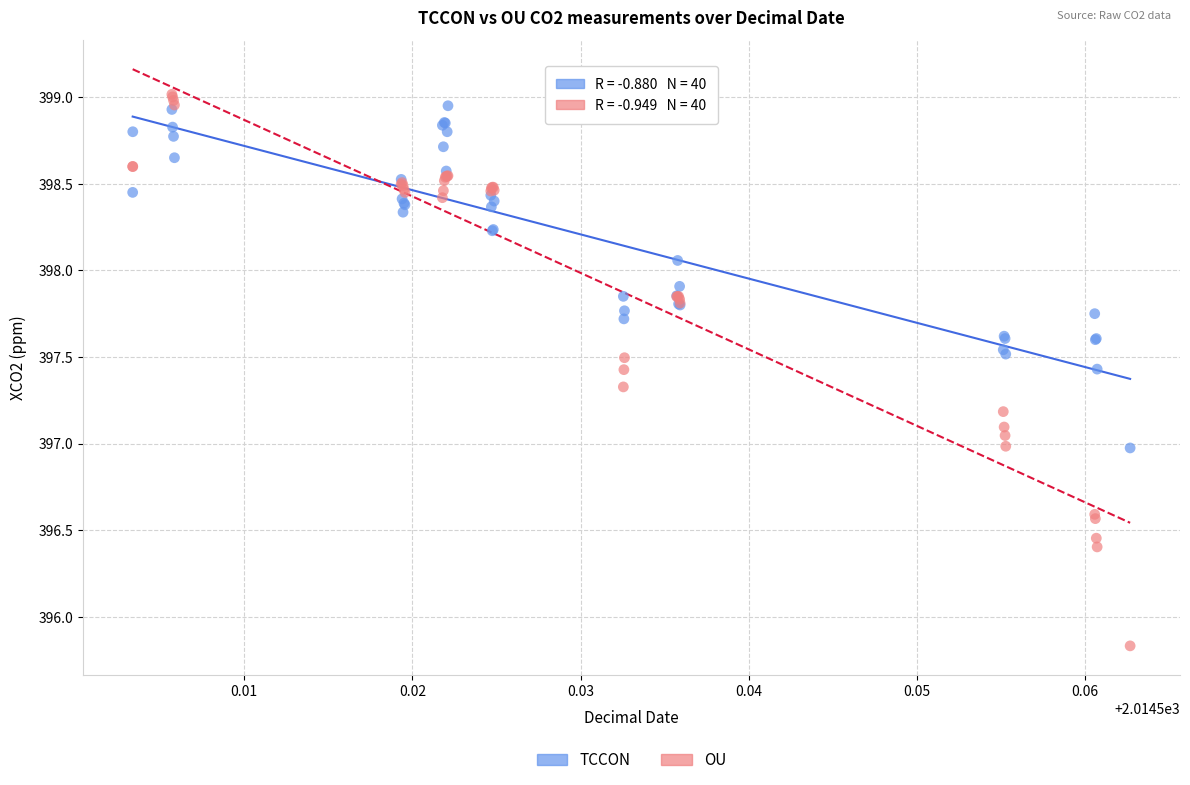

Which series has the largest Y range (max minus min)?

OU